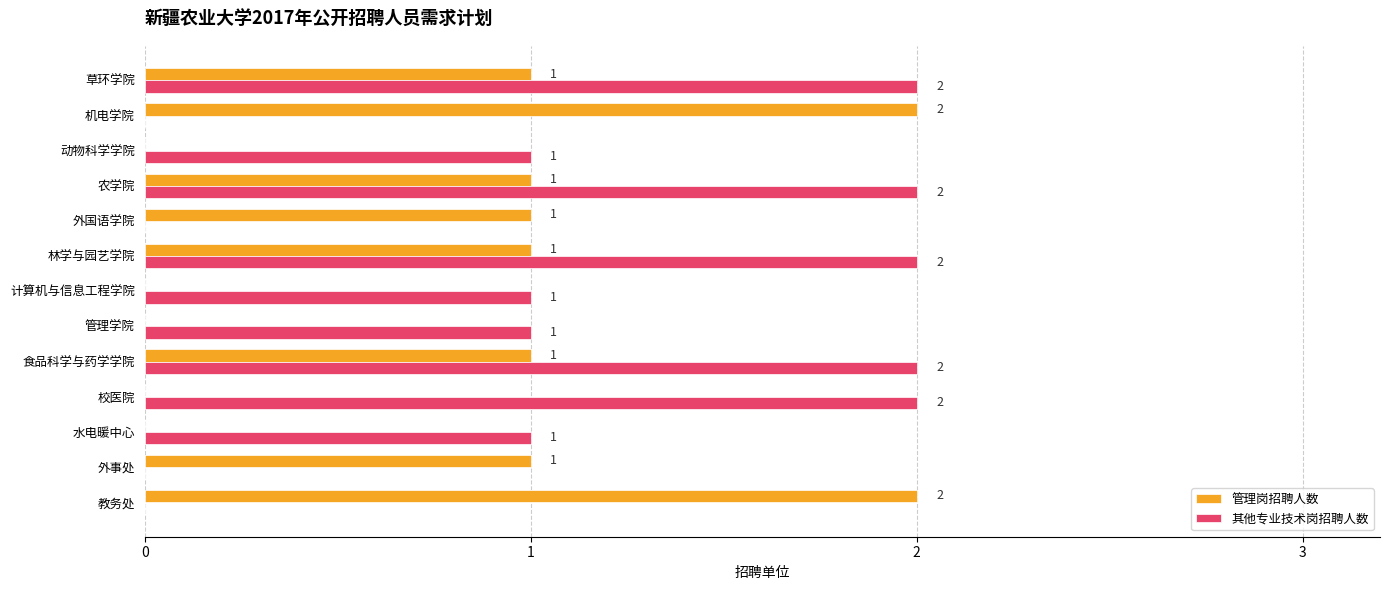

The 其他专业技术岗招聘人数 series shows 2 at 校医院. True or false?

True